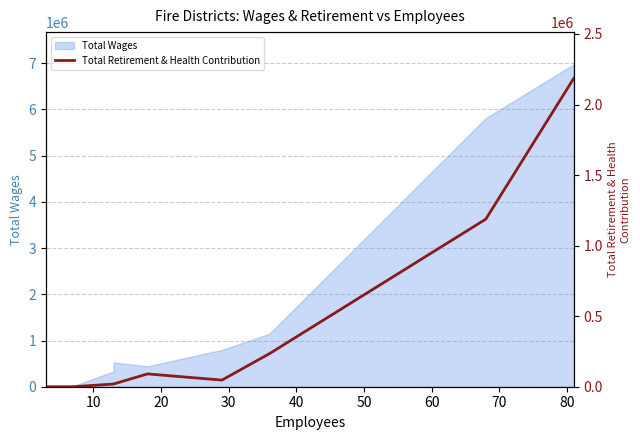

Which has a higher value, 50 or 60?

60